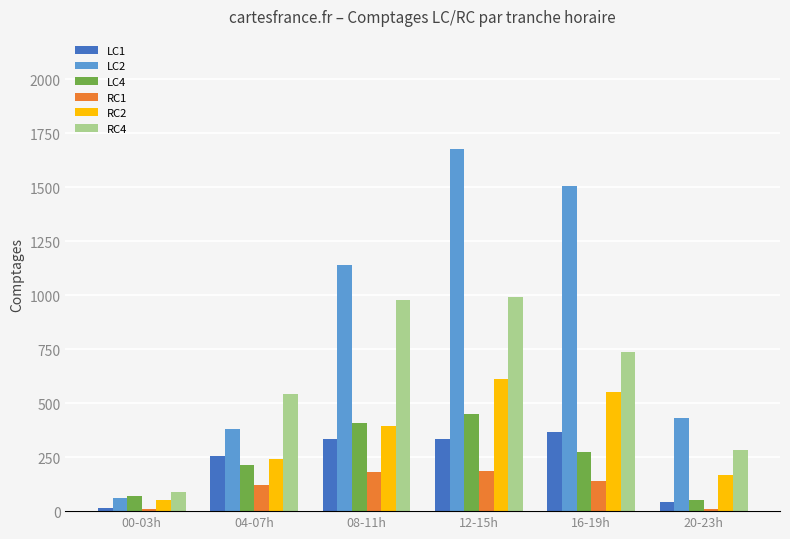

Where is RC4 nearest to the value 541?

04-07h